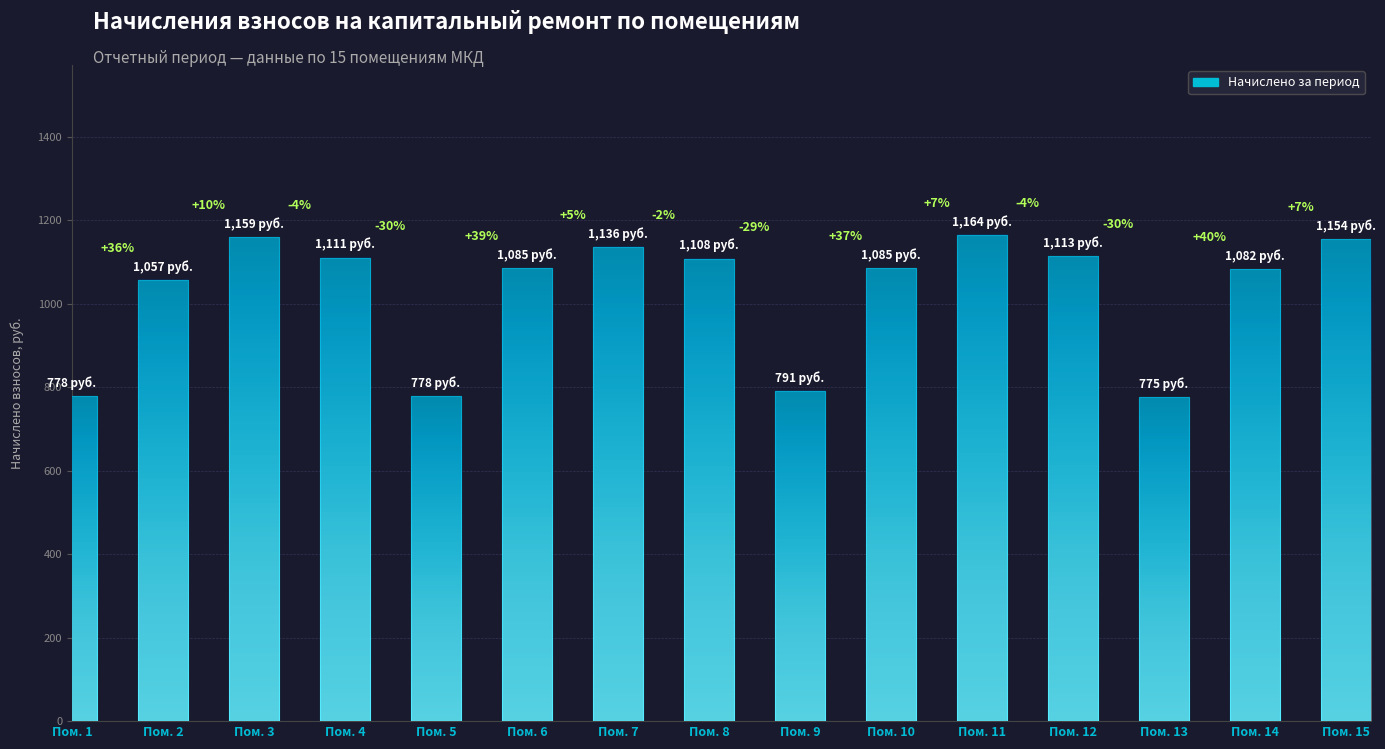

Reading left to right, extract all data points from this chart.

Пом. 1=777.9	Пом. 2=1056.9	Пом. 3=1159.2	Пом. 4=1110.6	Пом. 5=777.9	Пом. 6=1085.0	Пом. 7=1136.2	Пом. 8=1108.0	Пом. 9=790.7	Пом. 10=1085.0	Пом. 11=1164.4	Пом. 12=1113.2	Пом. 13=775.4	Пом. 14=1082.5	Пом. 15=1154.1